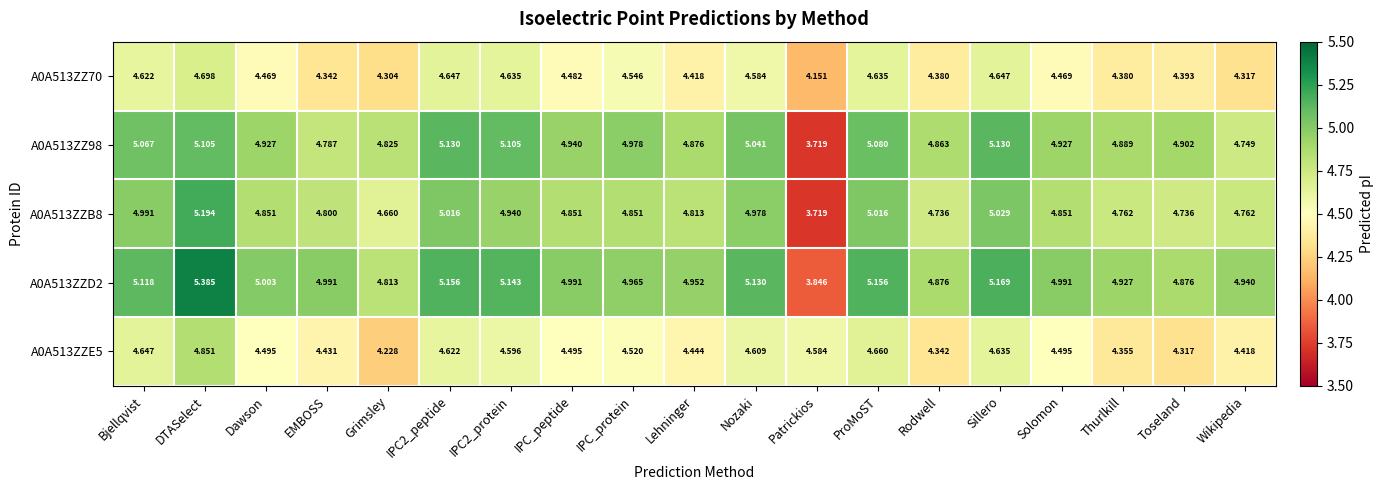

At how many categories does at least one series exceed 5?

8